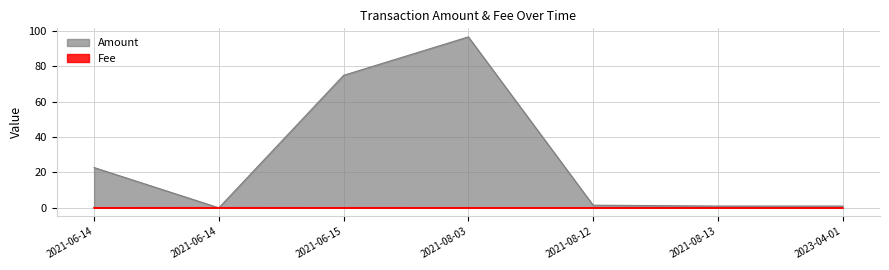

Where is the first local maximum for Fee?

2021-06-14